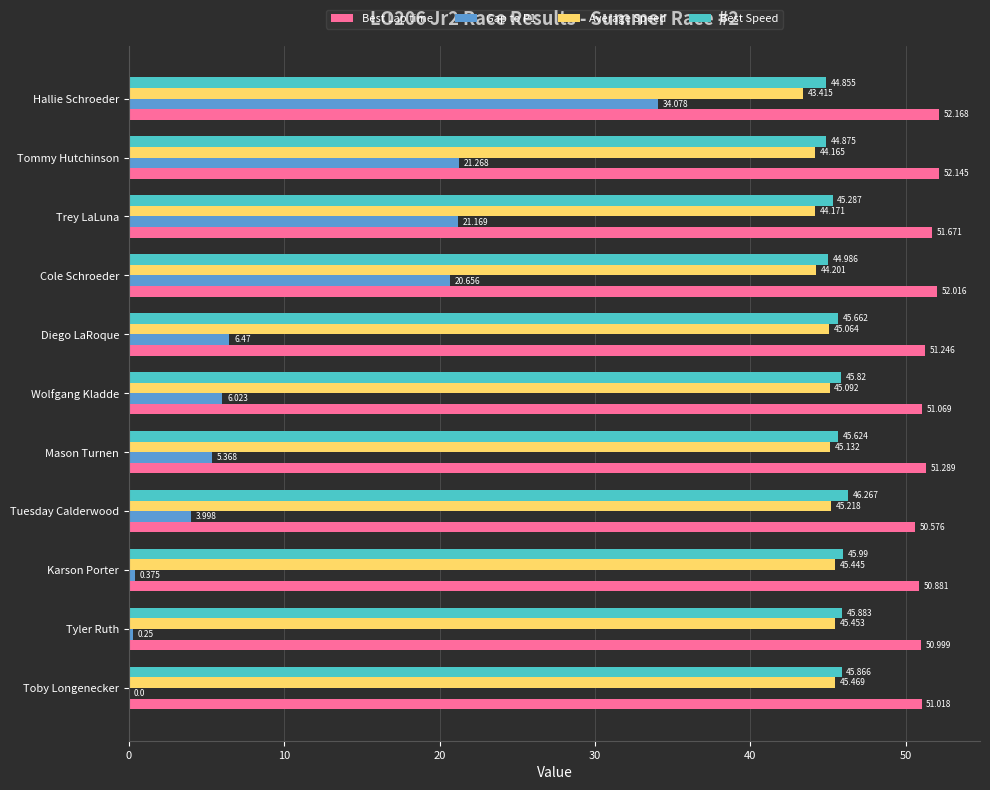

Which series has the widest spread of values?

Gap to P1